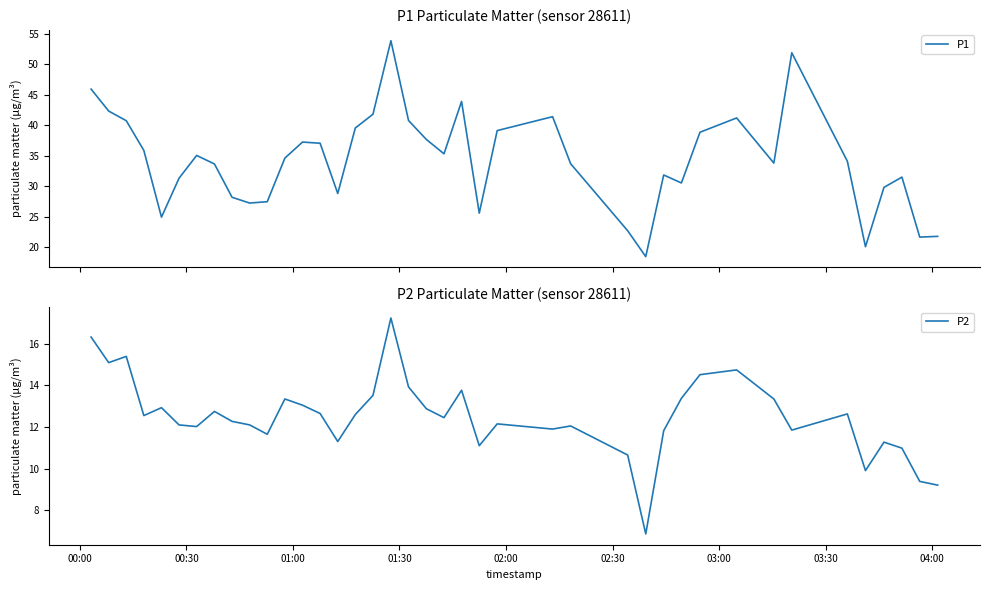

Which series has the largest range (max minus min)?

P1